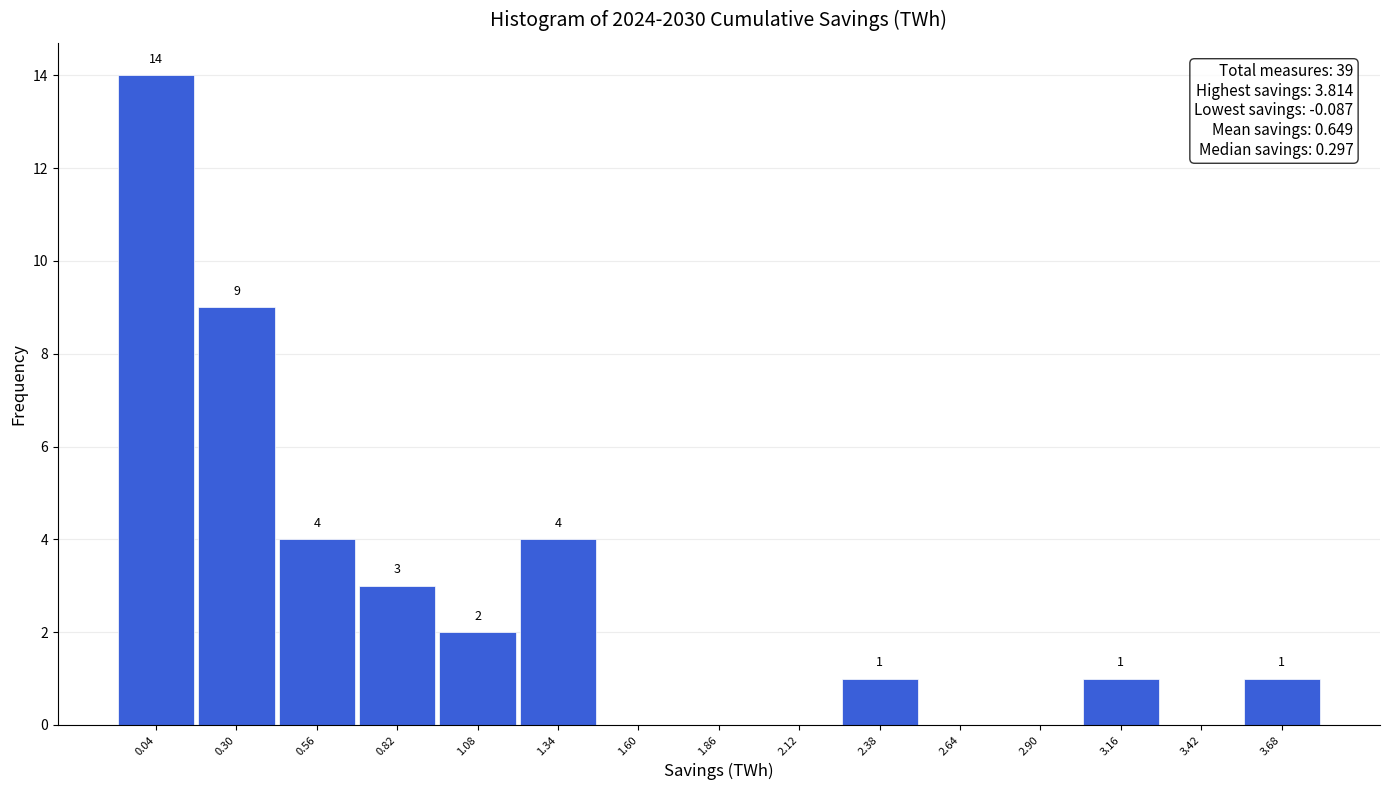

Which range on the x-axis has the tallest bar?

-0.10 to 0.15